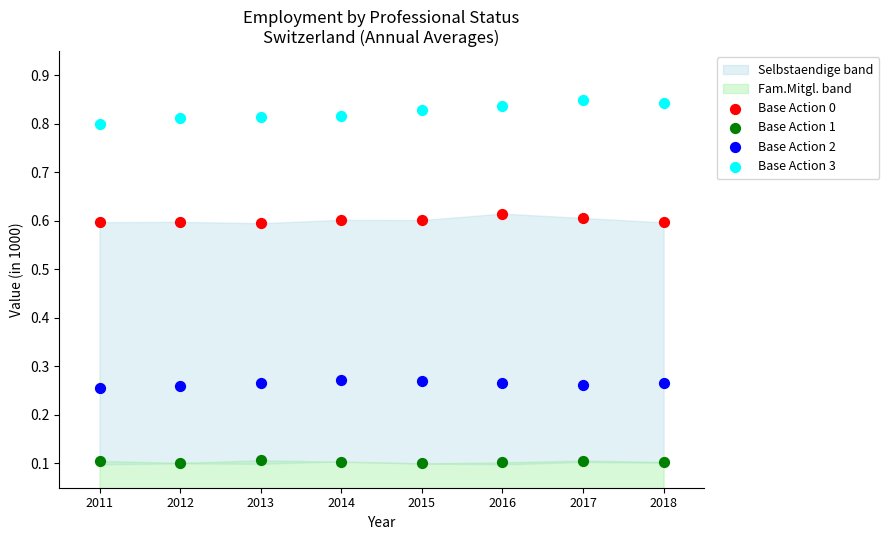

Which series contains the highest Y value?

Base Action 3